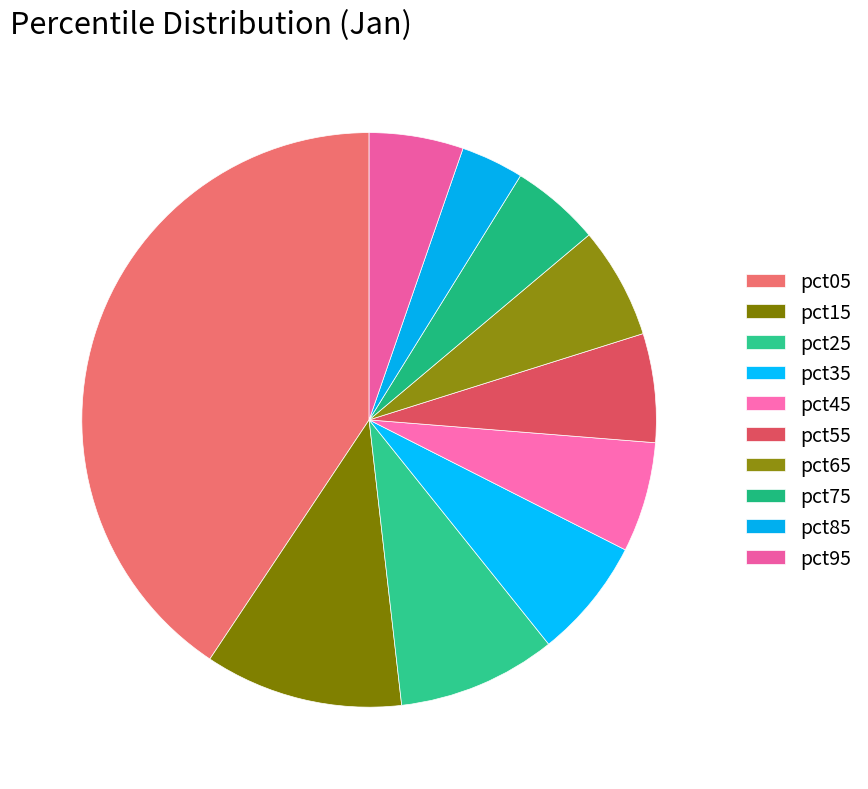

How many slices are in this pie chart?

10